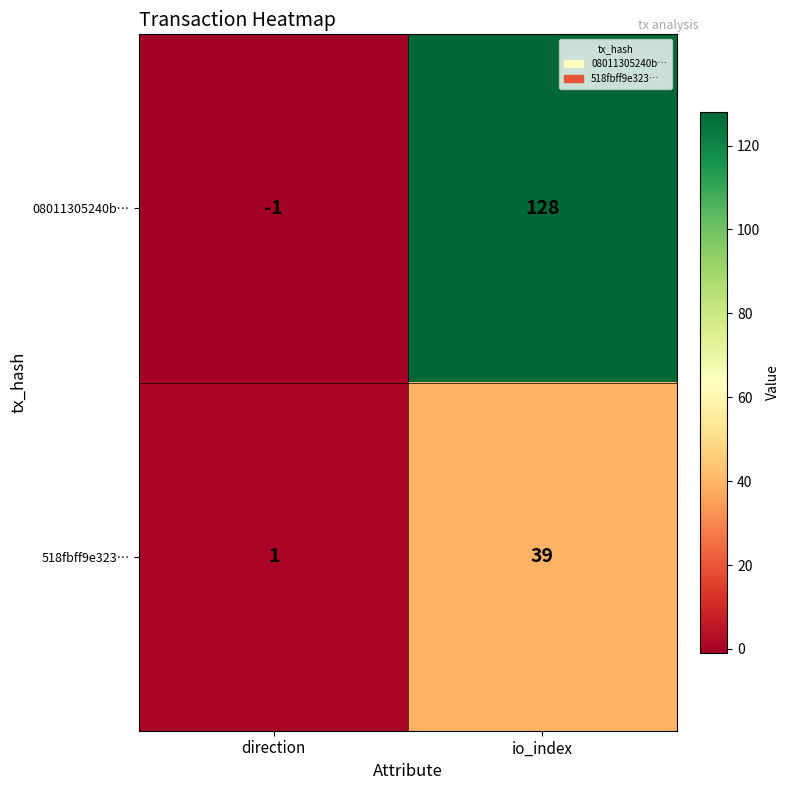

Reading left to right, transcribe all the data shown in this chart.

08011305240b…: direction=-1	io_index=128
518fbff9e323…: direction=1	io_index=39